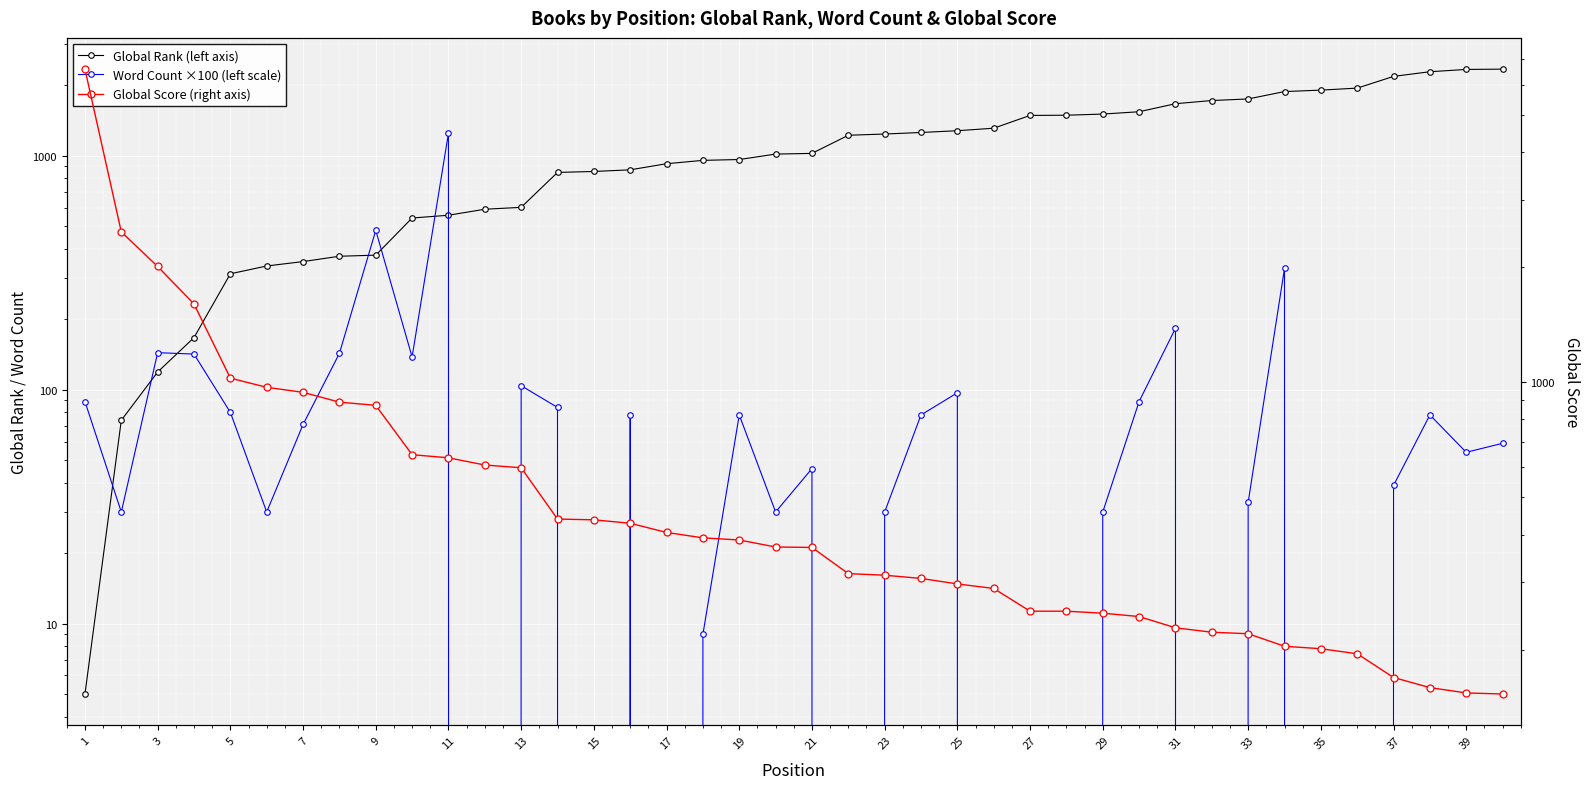

True or false: Global Score (right axis) has more than 2 interior local peaks.

False